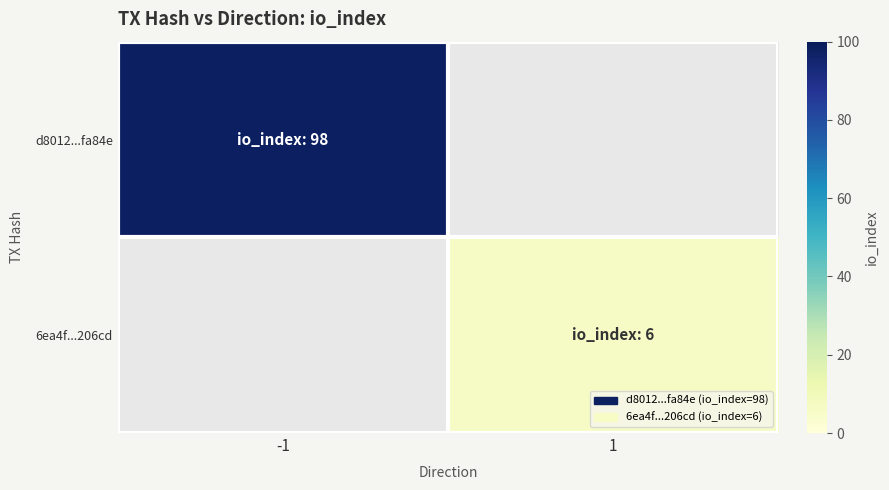

Between -1 and 1, which series saw the biggest shift?

d8012...fa84e